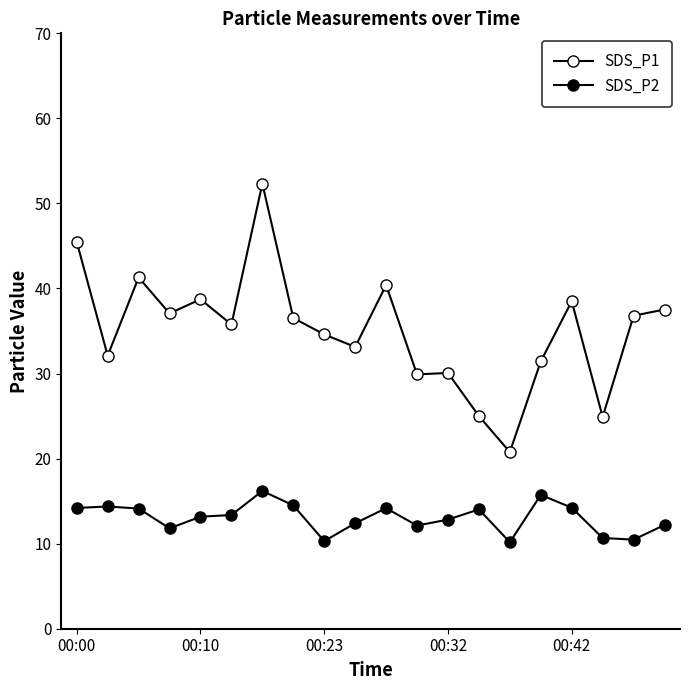

What is the value of the SDS_P2 point at the 18th from the left?

10.7